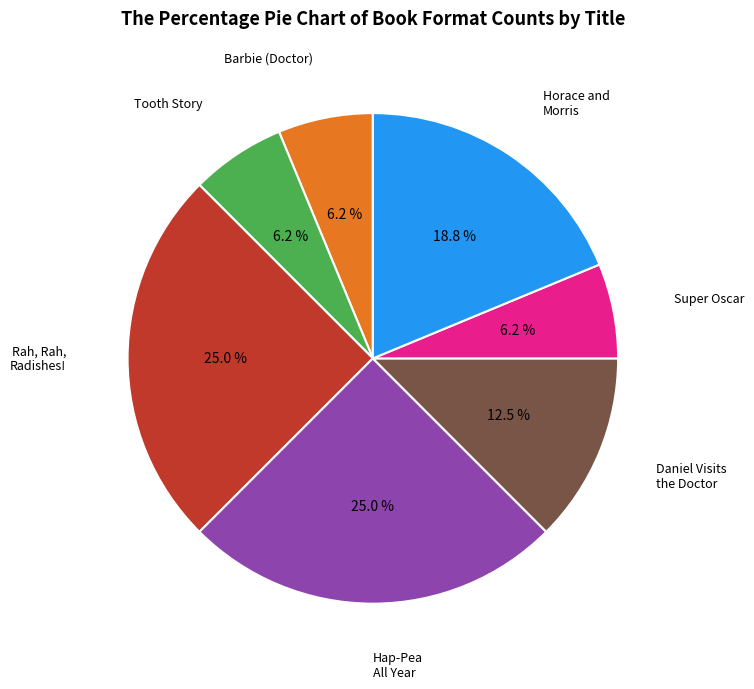

Is there any slice that represents more than half of the pie?

No